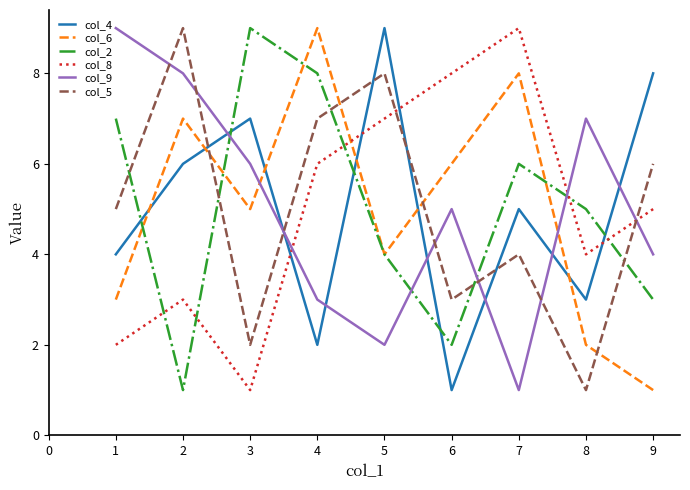

What are all the series names shown in the legend?

col_4, col_6, col_2, col_8, col_9, col_5